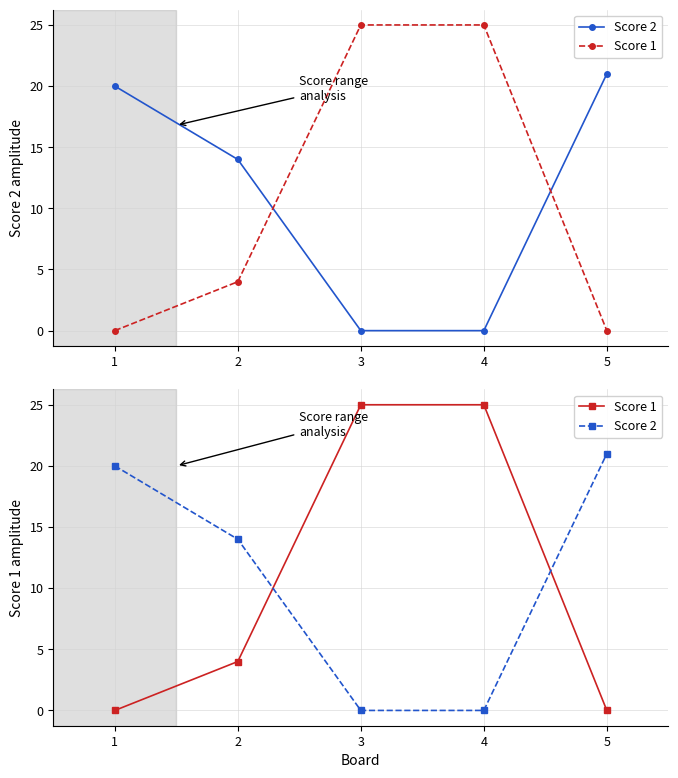

What is the value of the Score 2 point at the 2nd from the left?

14